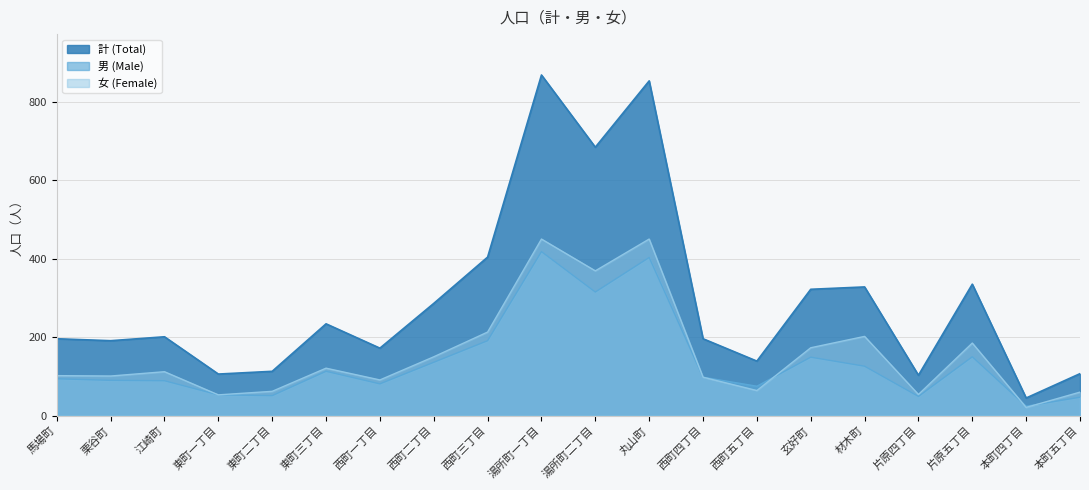

How many data points in 計 (Total) are less than 201?

10